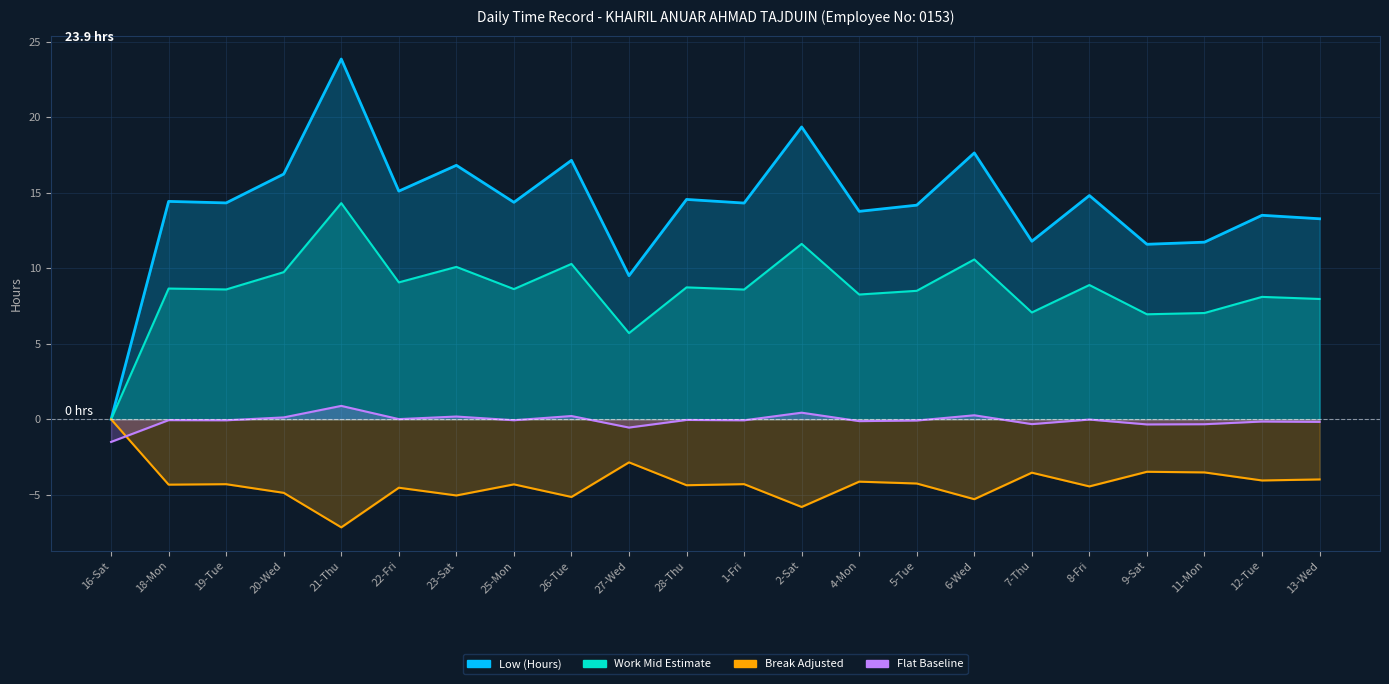

Count the number of categories in the chart.

22